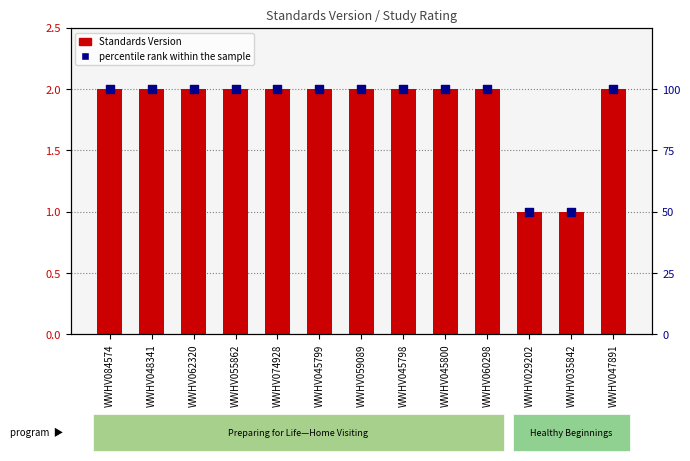

Which series reaches the minimum Y coordinate?

Standards Version